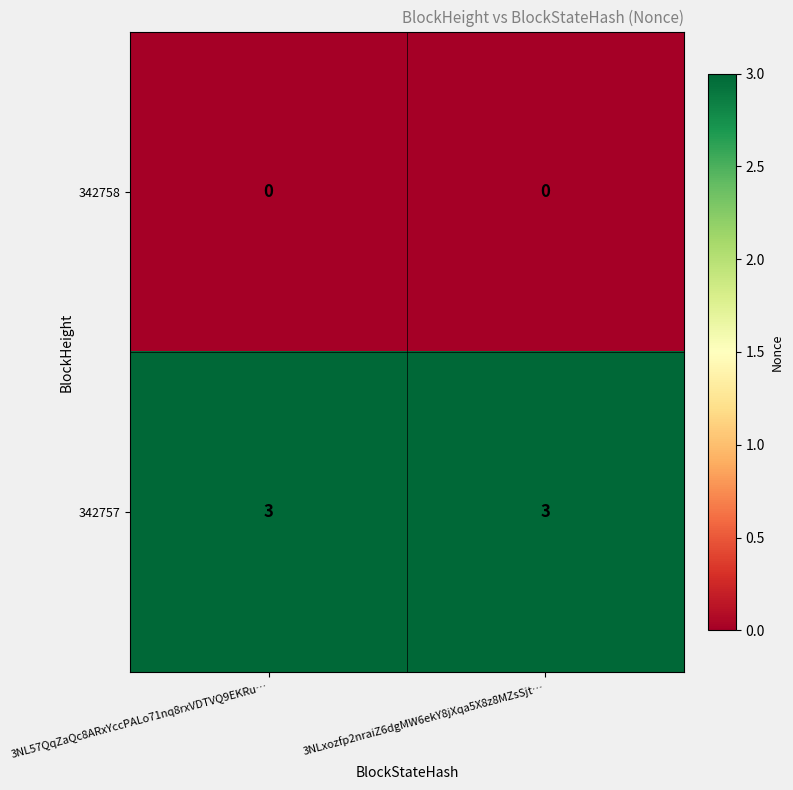

Reading left to right, extract all data points from this chart.

342758: 0	0
342757: 3	3